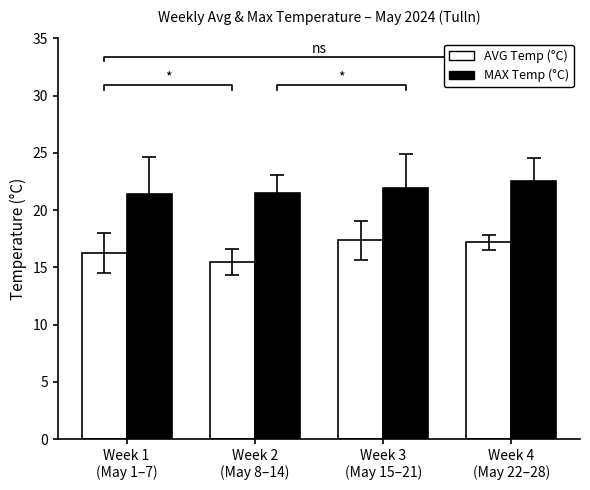

Which has a higher value, Week 3
(May 15–21) or Week 2
(May 8–14)?

Week 3
(May 15–21)